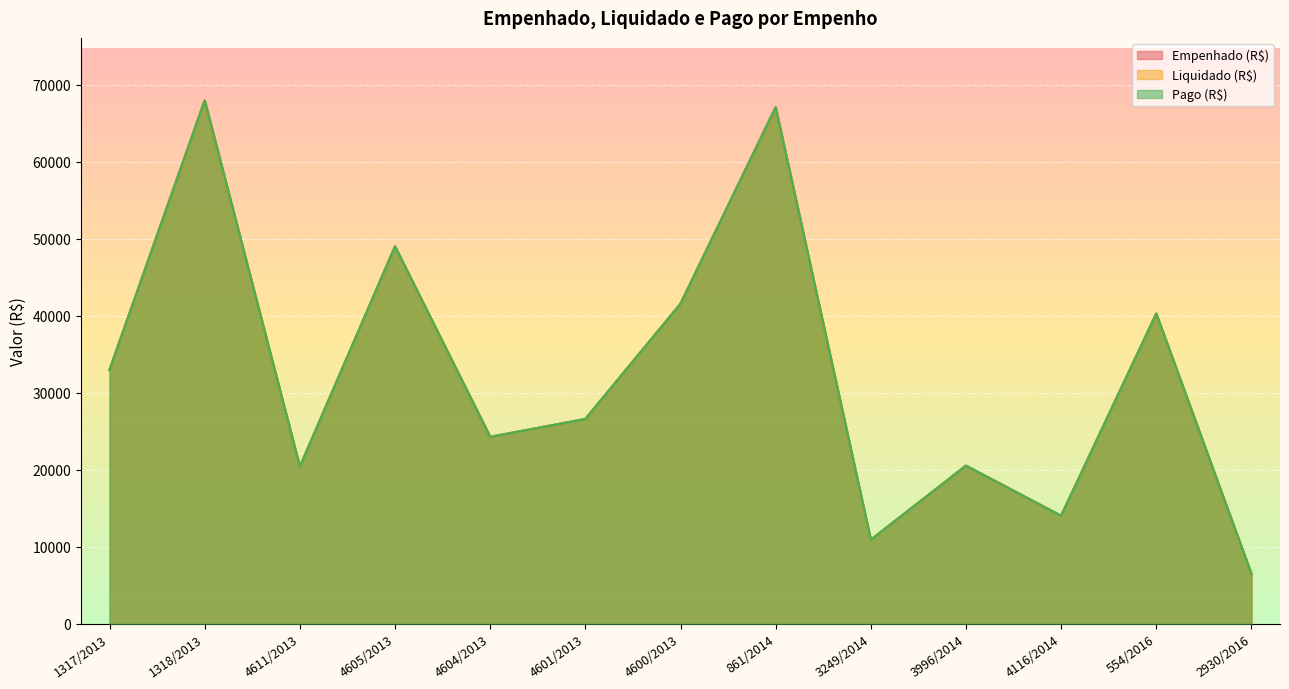

At which label does Empenhado (R$) first exceed 26572?

1317/2013